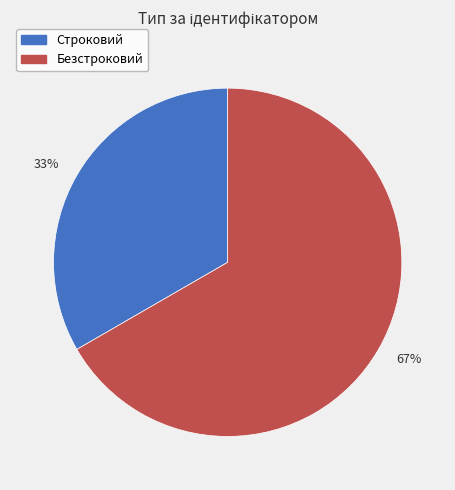

Which has a higher value, 67% or 33%?

67%